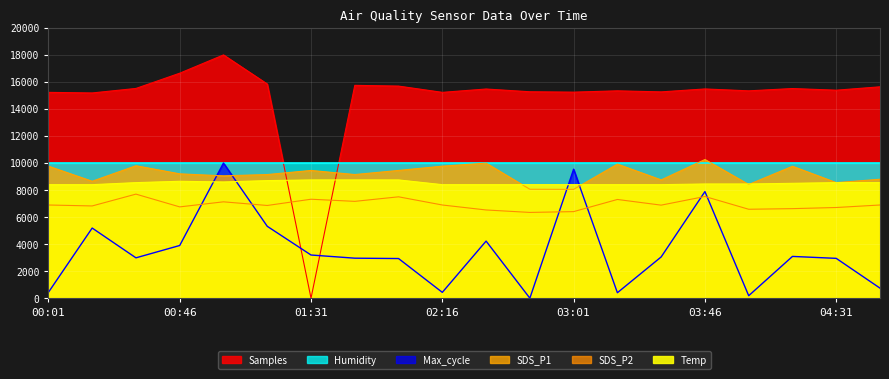

Where is Temp nearest to the value 8575?

00:31